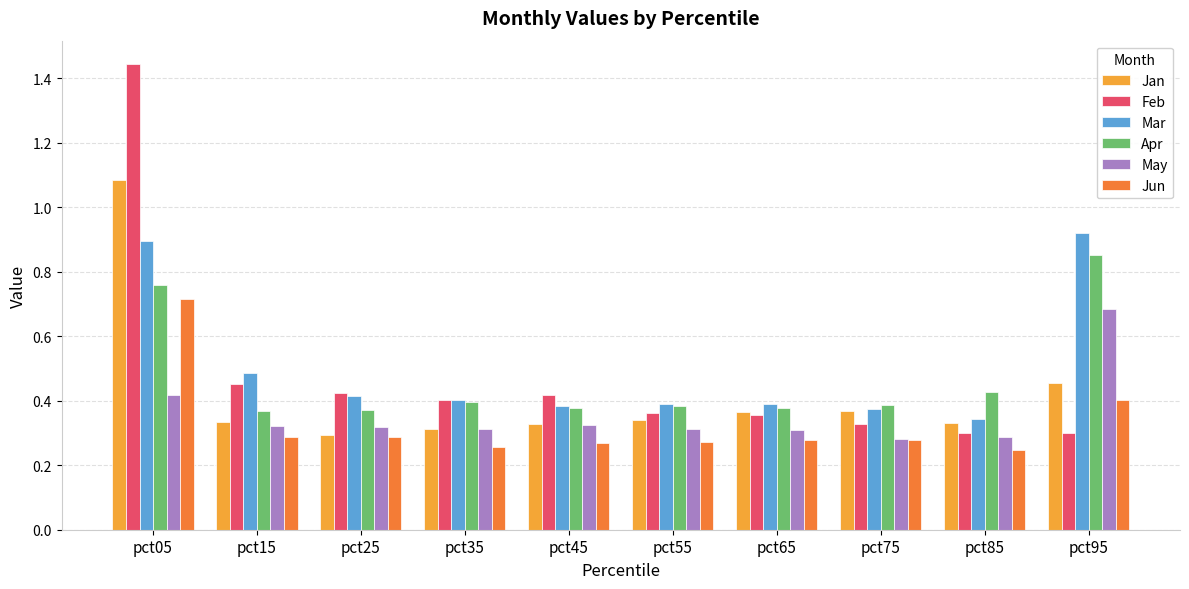

Where is Mar nearest to the value 0?

pct85